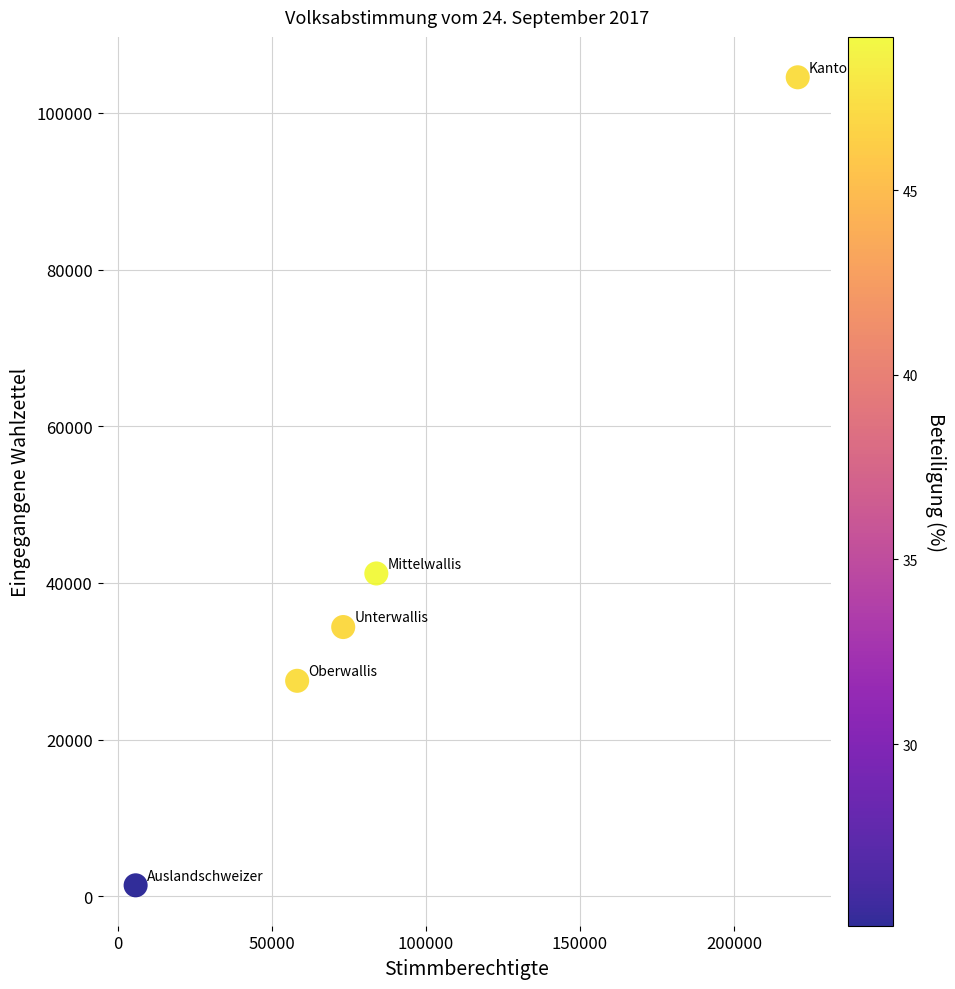

What is the average X value?

88293